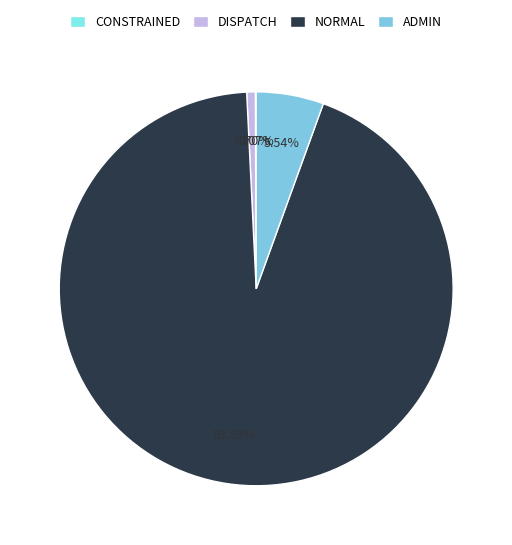

What percentage is NOT represented by ADMIN?

94.5%